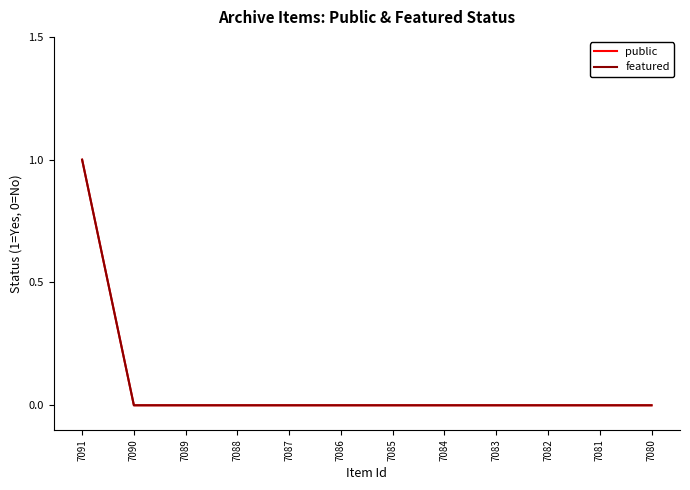

At 7087, list the series in order from smallest to largest.

public, featured